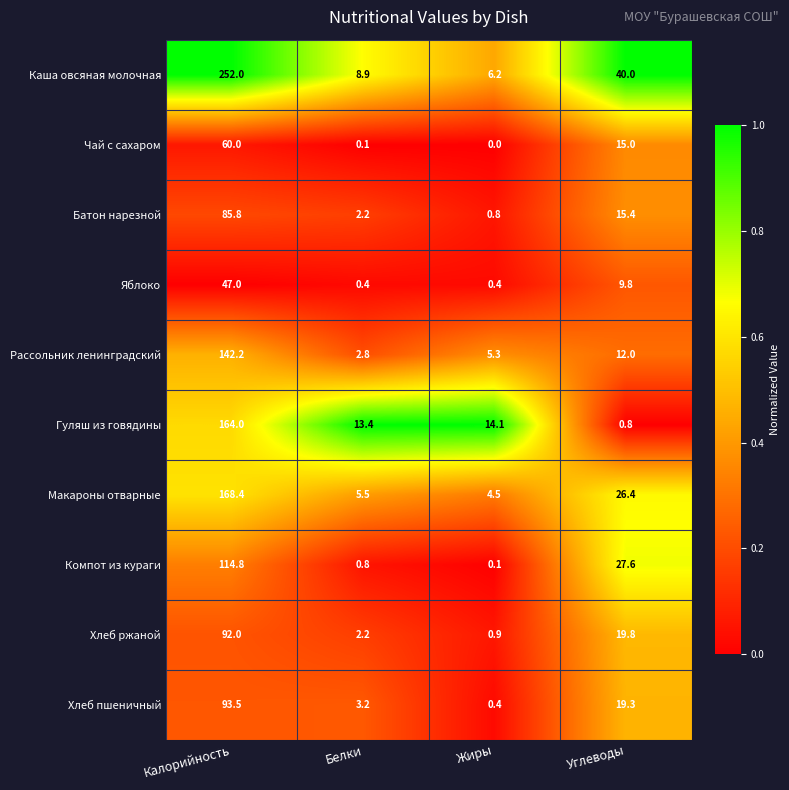

Between Калорийность and Жиры, which series saw the biggest shift?

Каша овсяная молочная